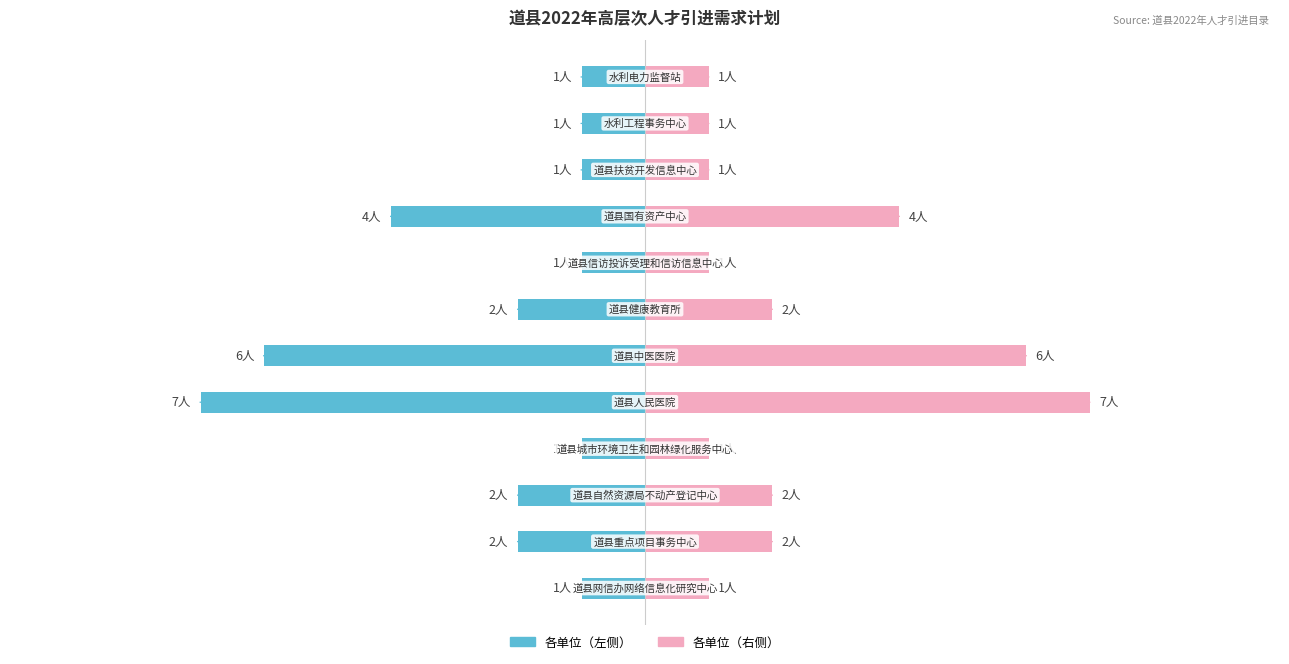

Does the chart contain stacked bars?

No